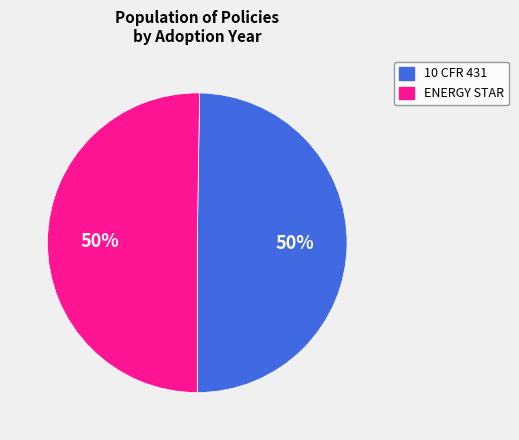

To the nearest percent, what is the combined percentage of 10 CFR 431 and ENERGY STAR?

100%